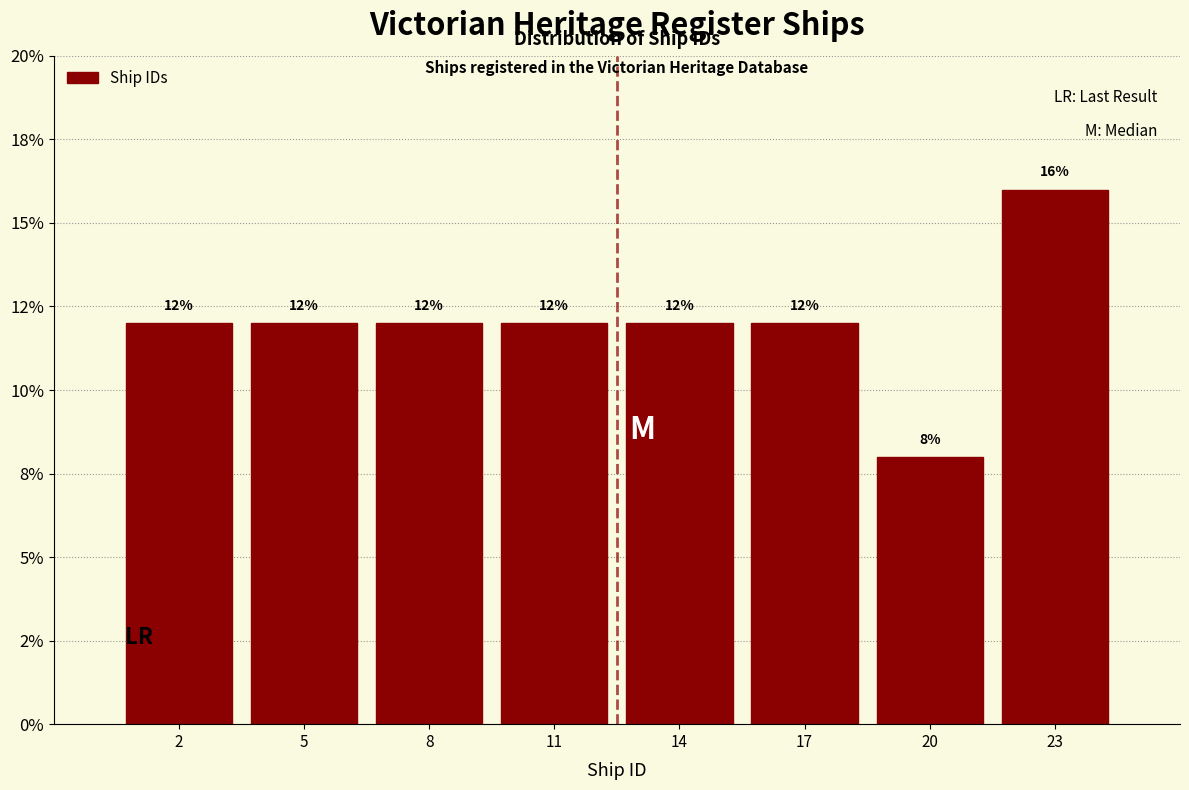

Does the chart contain any negative values?

No